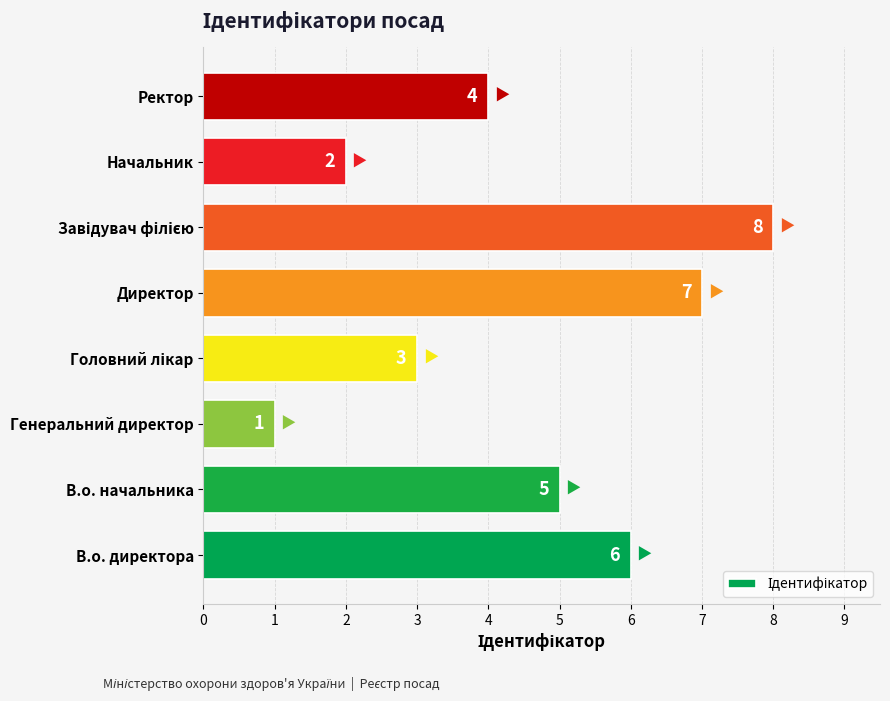

The chart shows a value of 7 at Директор. True or false?

True